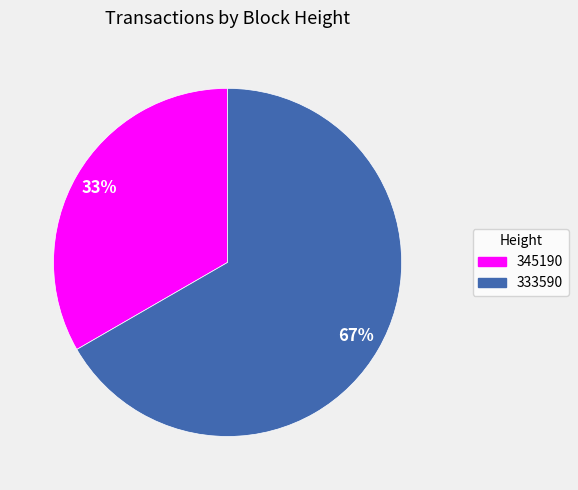

To the nearest percent, what is the combined percentage of 345190 and 333590?

100%